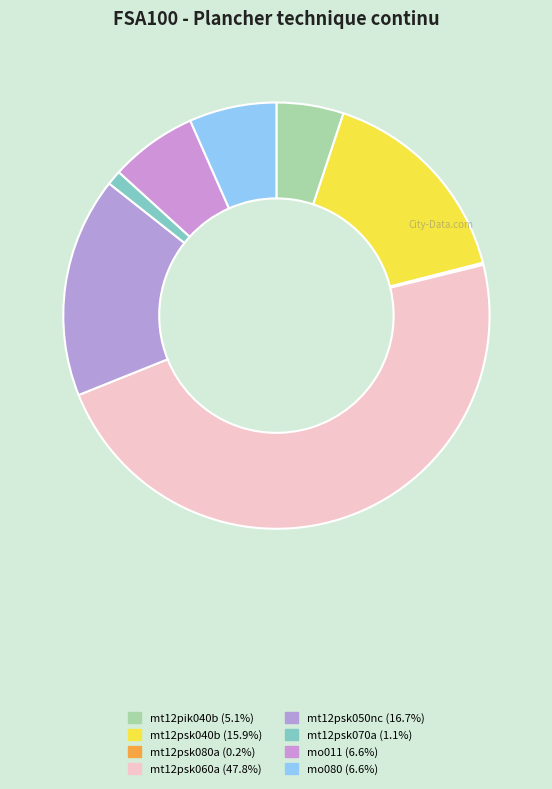

To the nearest percent, what percentage of the pie is mt12psk040b?

16%